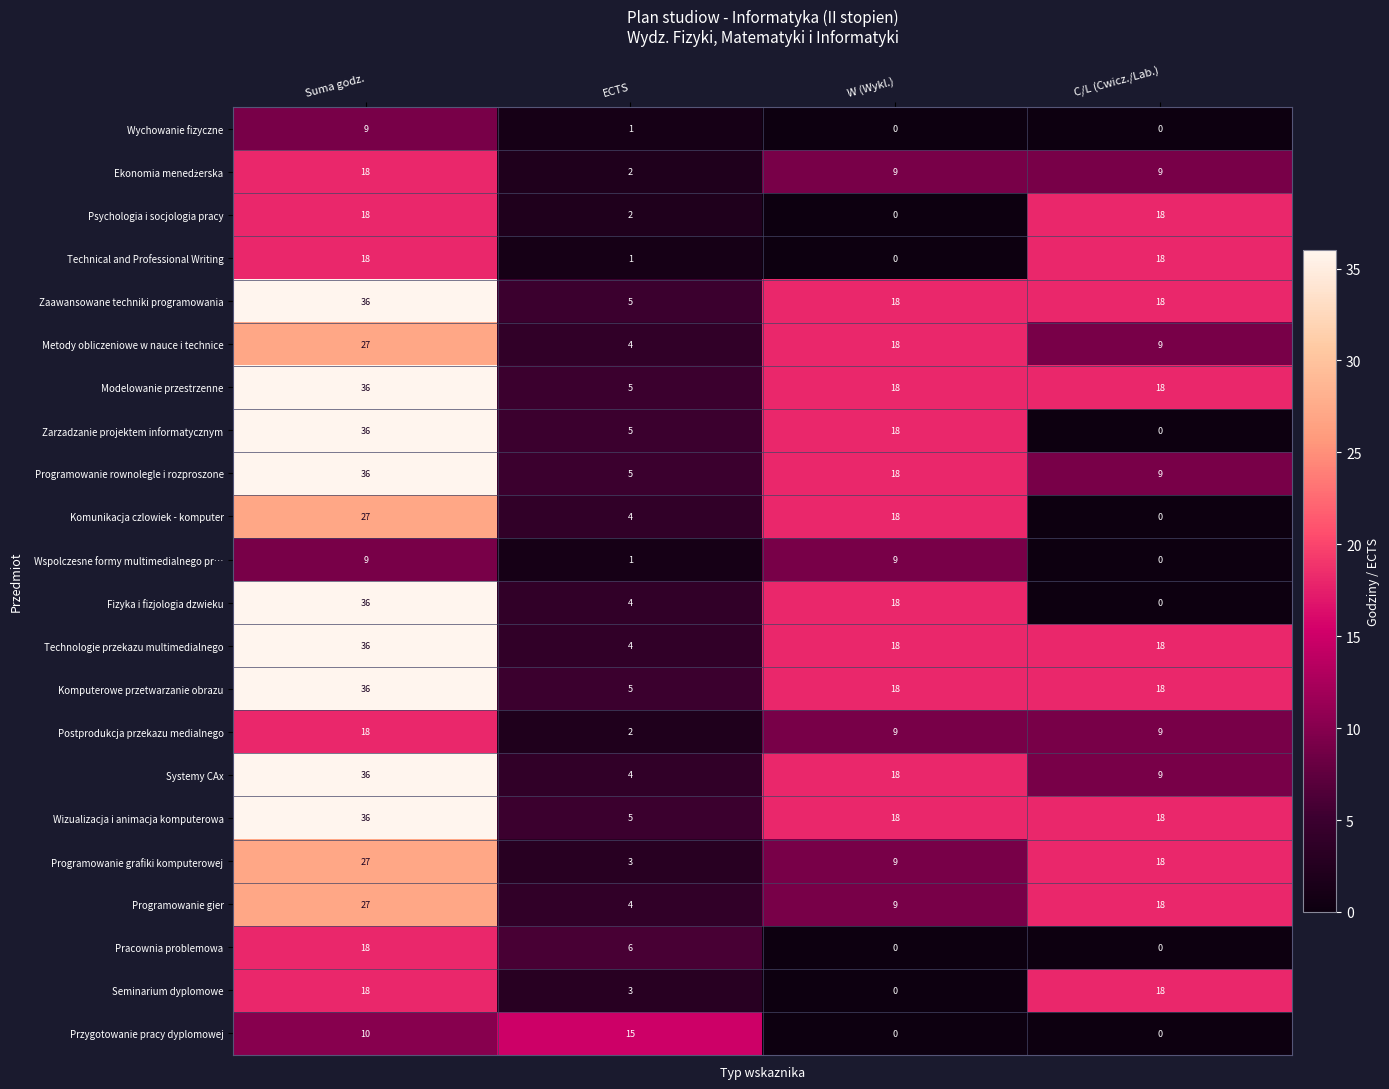

Is it true that Psychologia i socjologia pracy equals 3 at ECTS?

False